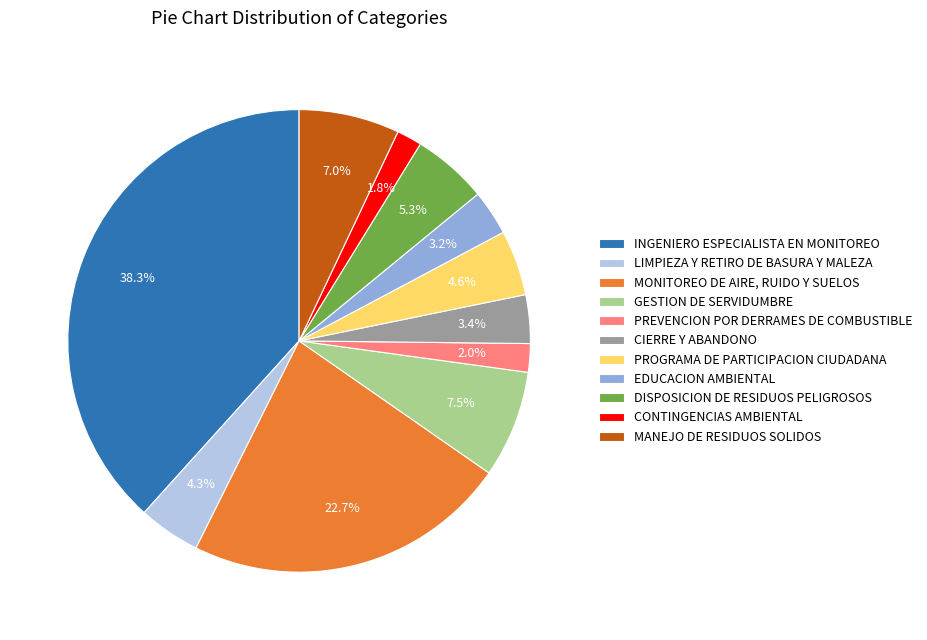

Count the number of slices in the pie.

11